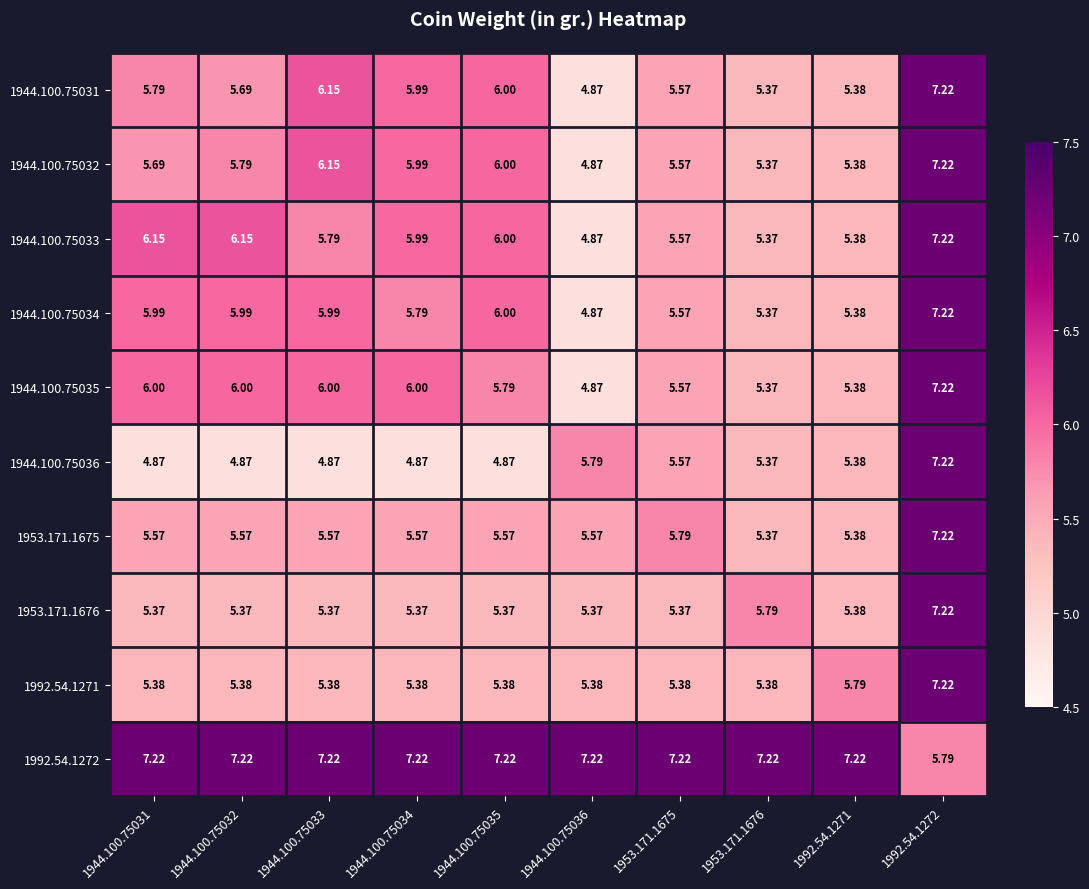

Is the value of 1944.100.75036 at 1944.100.75036 greater than the value of 1992.54.1271 at 1944.100.75032?

Yes